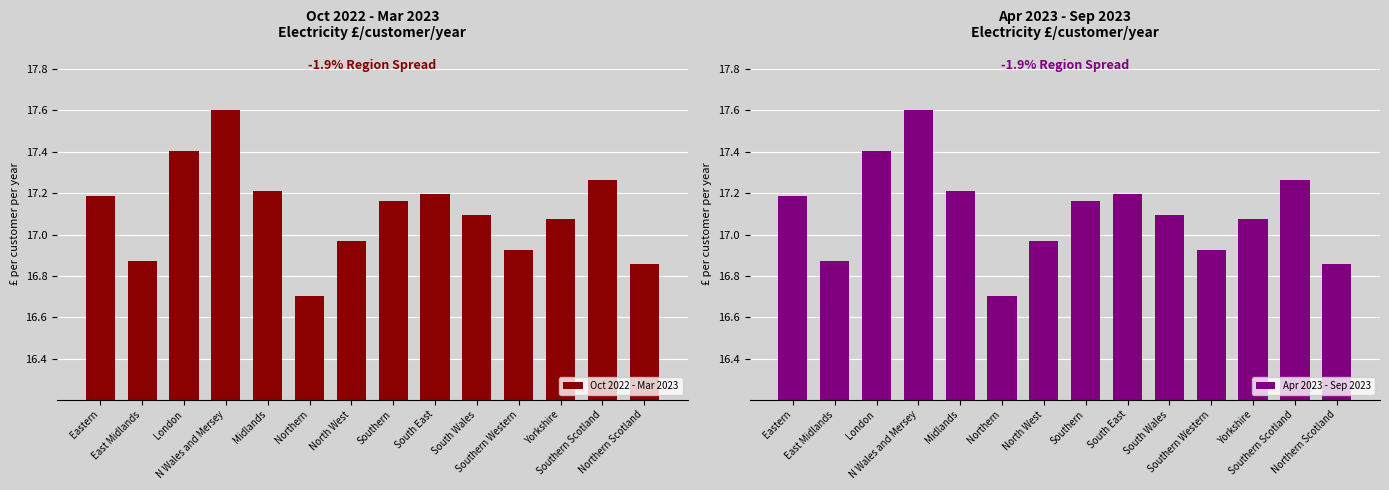

Is the value of Oct 2022 - Mar 2023 at Southern Scotland greater than the value of Apr 2023 - Sep 2023 at Eastern?

Yes